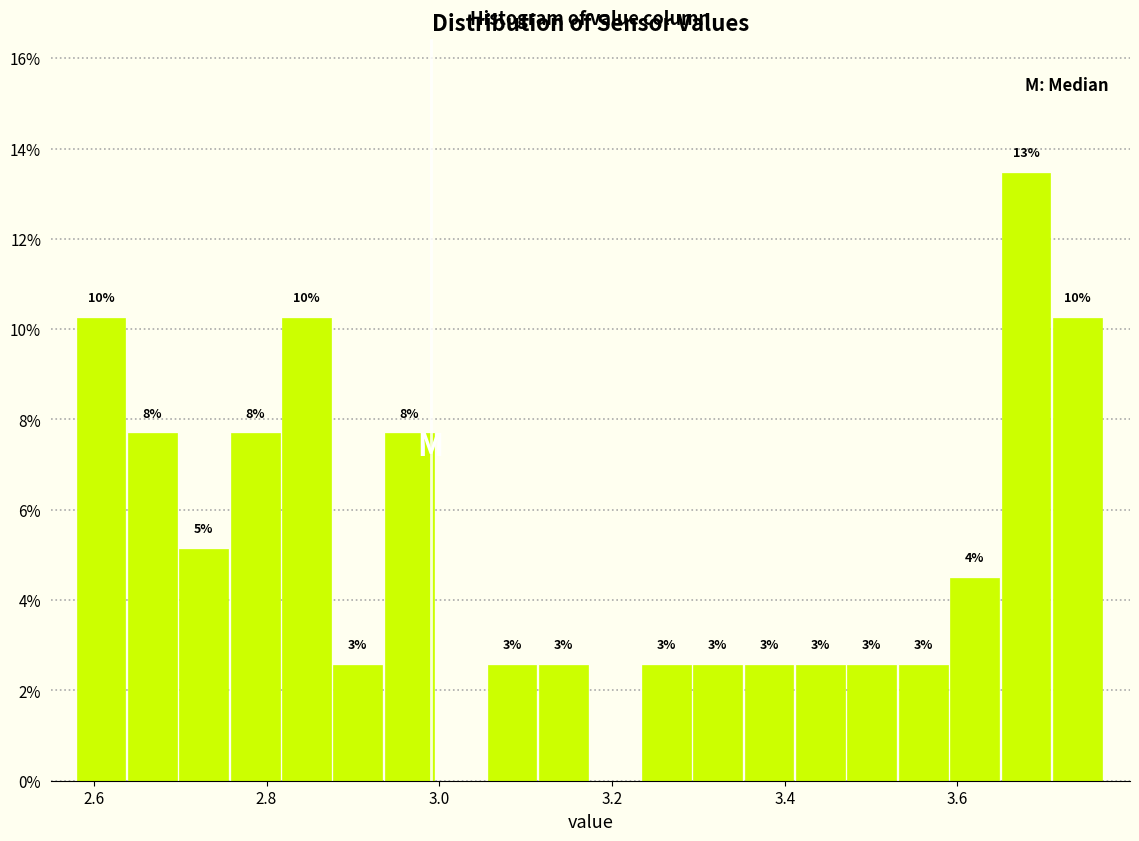

Around what value on the x-axis is the tallest bar? Give the approximate position of its centre, as read against the axis.

3.68